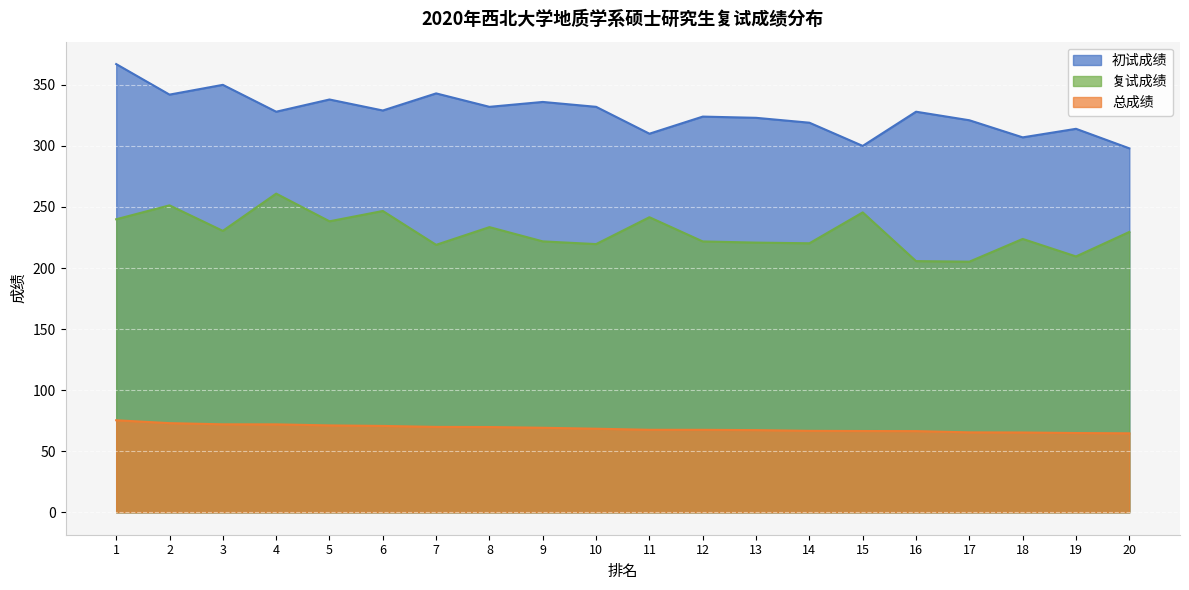

Which series has the largest total across all categories?

初试成绩